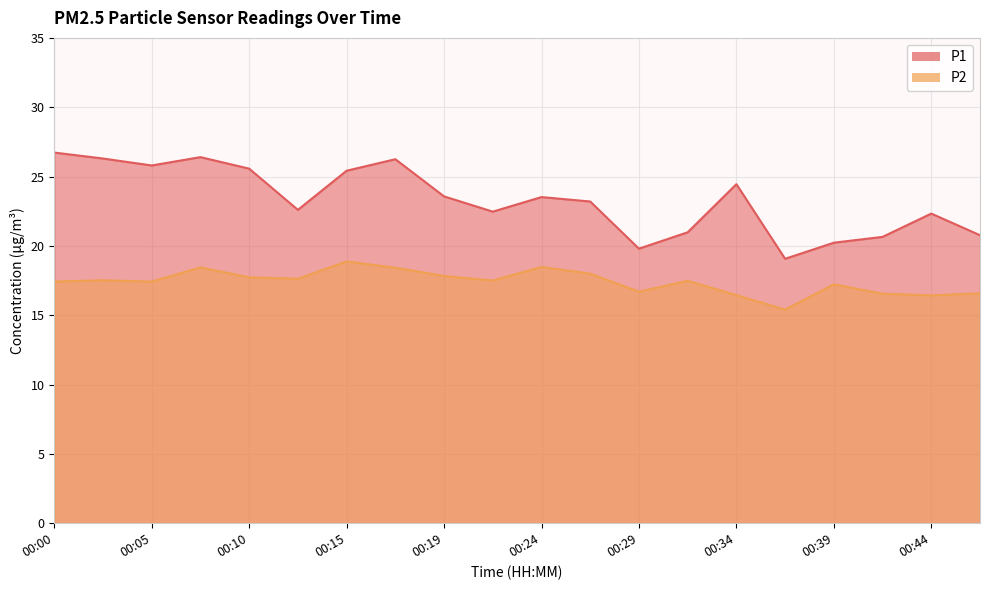

Reading left to right, list all the values displayed in this chart.

P1: 00:00=26.7	00:02=26.3	00:05=25.8	00:07=26.4	00:10=25.6	00:12=22.6	00:15=25.4	00:17=26.2	00:19=23.6	00:22=22.5	00:24=23.5	00:27=23.2	00:29=19.8	00:32=21.0	00:34=24.4	00:36=19.1	00:39=20.2	00:41=20.6	00:44=22.3	00:46=20.8
P2: 00:00=17.4	00:02=17.5	00:05=17.4	00:07=18.4	00:10=17.7	00:12=17.6	00:15=18.9	00:17=18.4	00:19=17.8	00:22=17.5	00:24=18.5	00:27=18.0	00:29=16.7	00:32=17.5	00:34=16.4	00:36=15.4	00:39=17.2	00:41=16.6	00:44=16.4	00:46=16.6